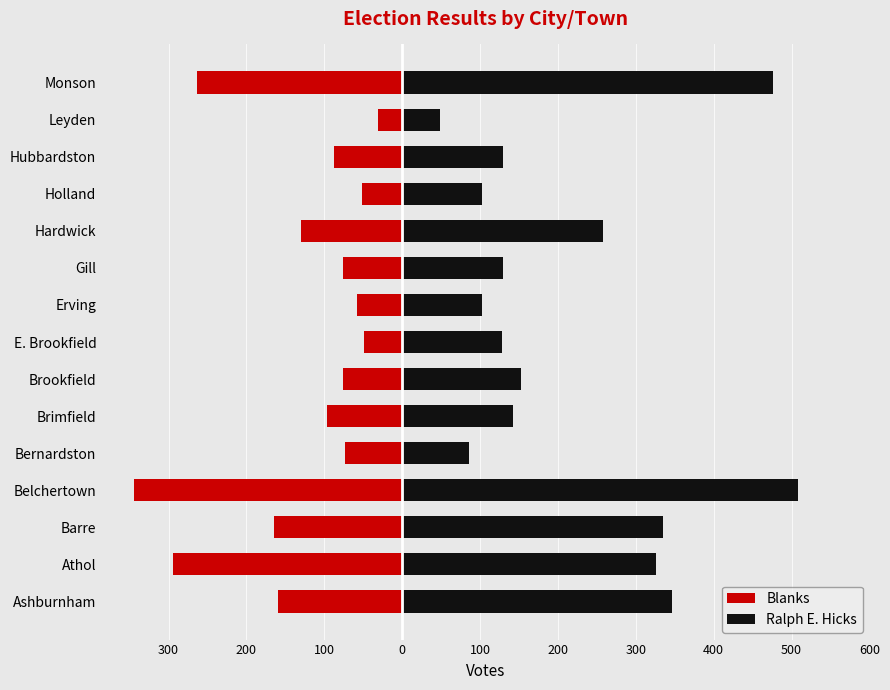

Does the chart contain any negative values?

Yes